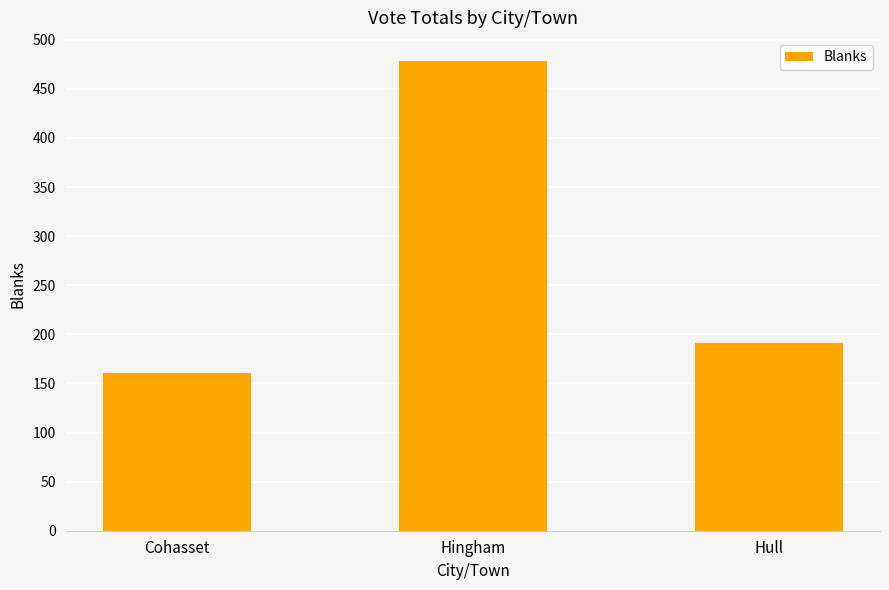

Rank the categories by value from lowest to highest.

Cohasset, Hull, Hingham